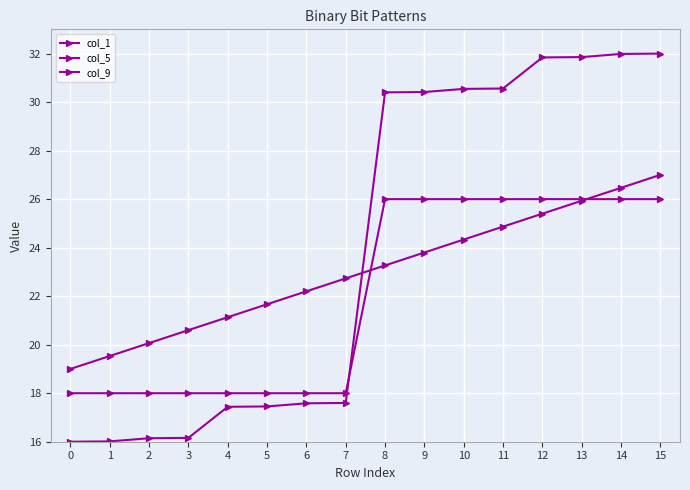

What is the value of the col_9 point at the 16th from the left?

26.0